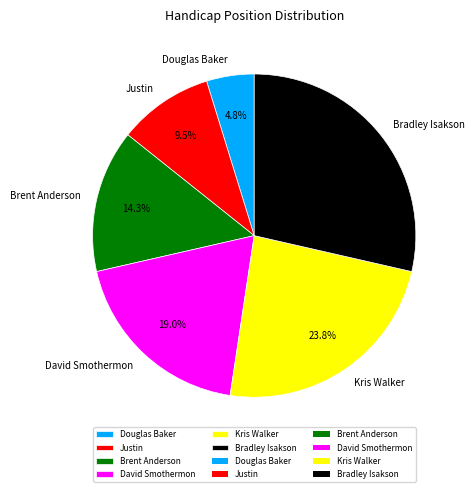

How many segments does this pie chart have?

6